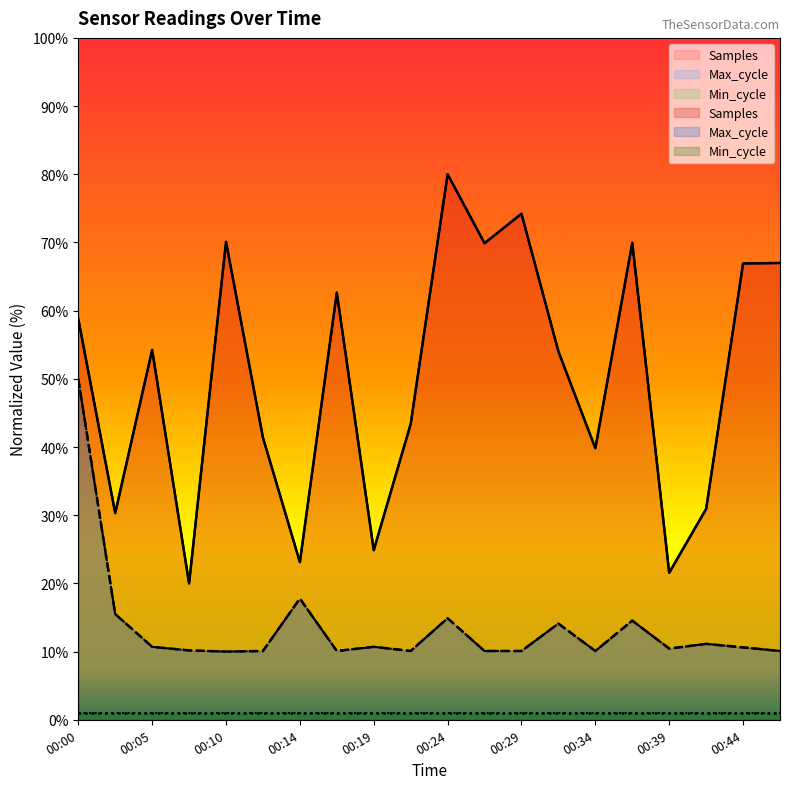

Between 00:34 and 00:44, which series saw the biggest shift?

Samples